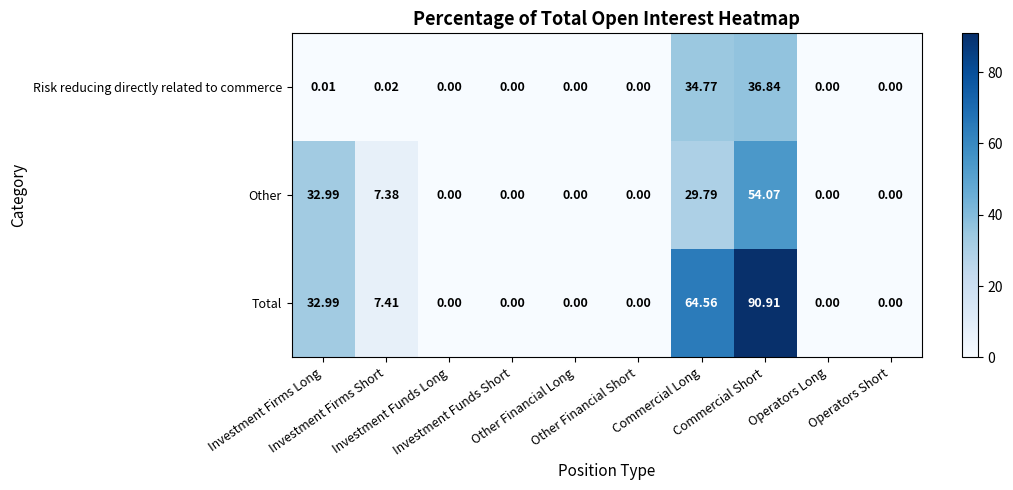

Which series has the largest total across all categories?

Total